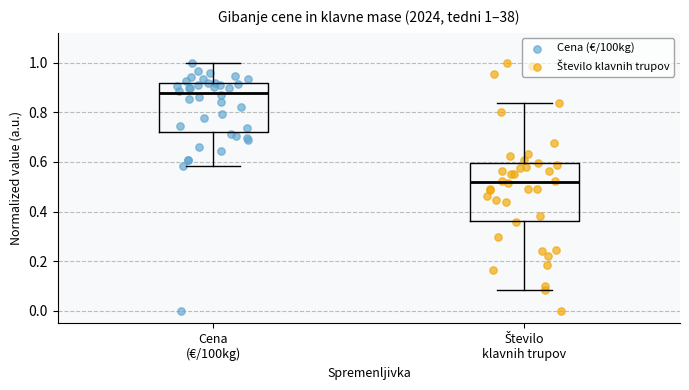

Comparing the boxes themselves (not the whiskers), which one is the tallest?

Število klavnih trupov